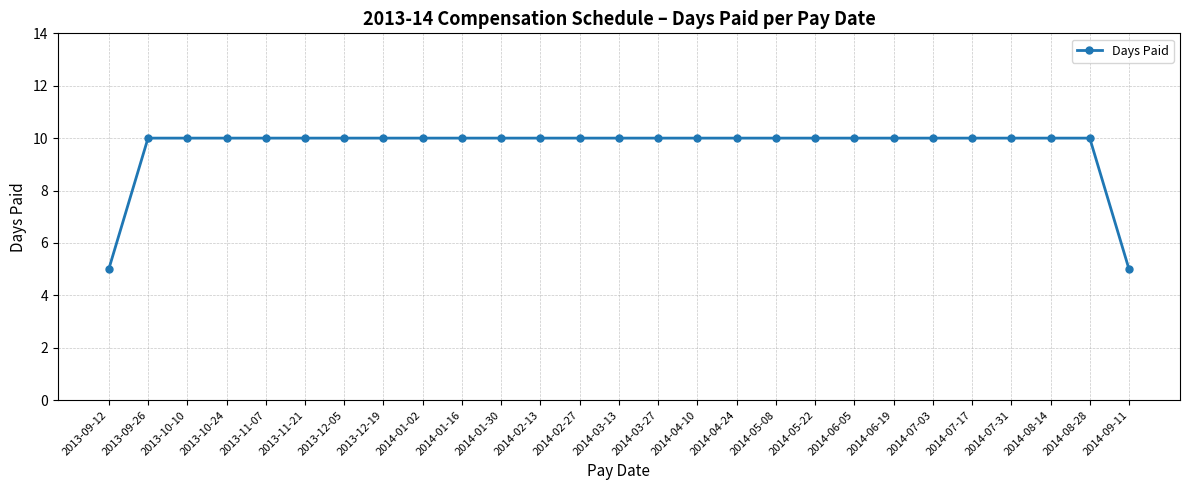

What is the minimum value shown in the chart?

5